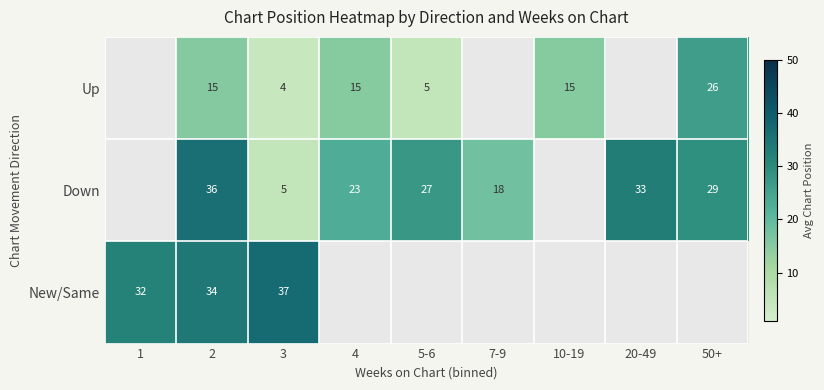

At 2, list the series in order from smallest to largest.

Up, New/Same, Down